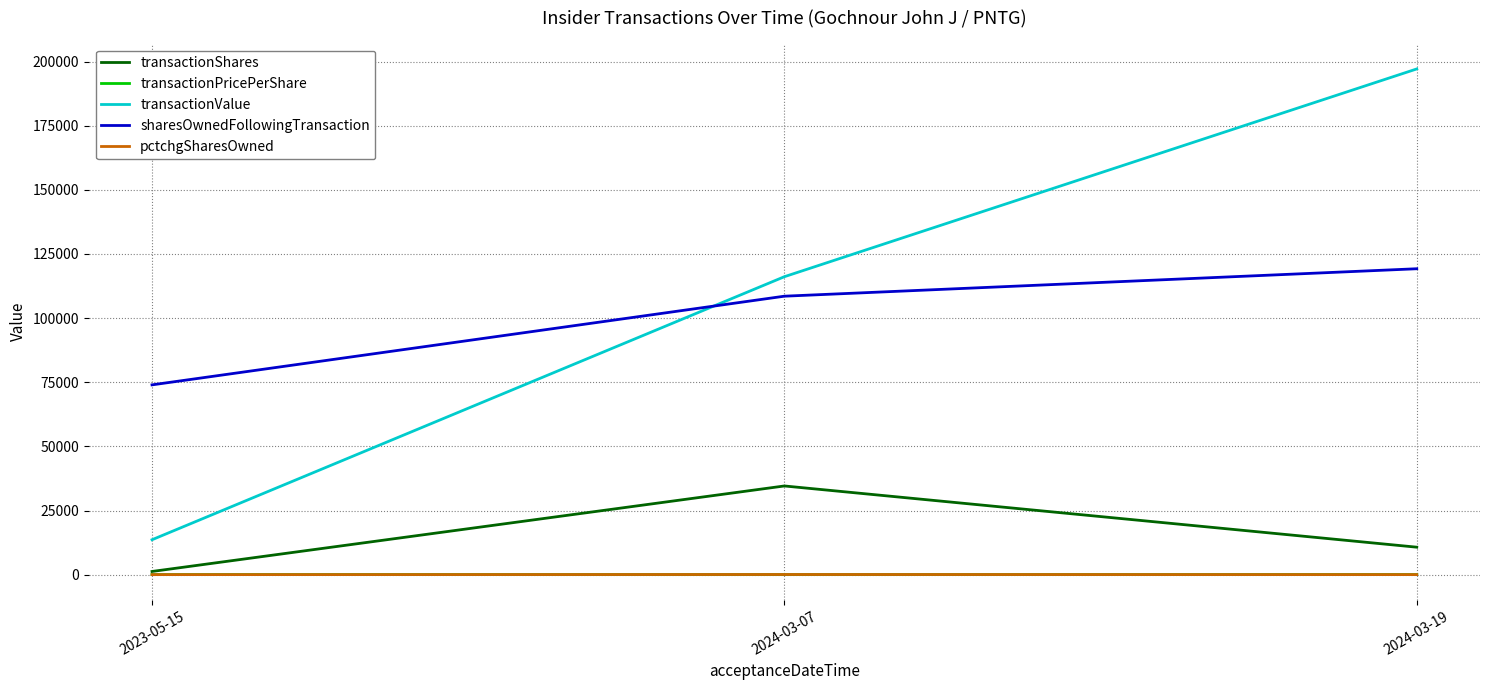

At which category is the sum across all series the highest?

2024-03-19